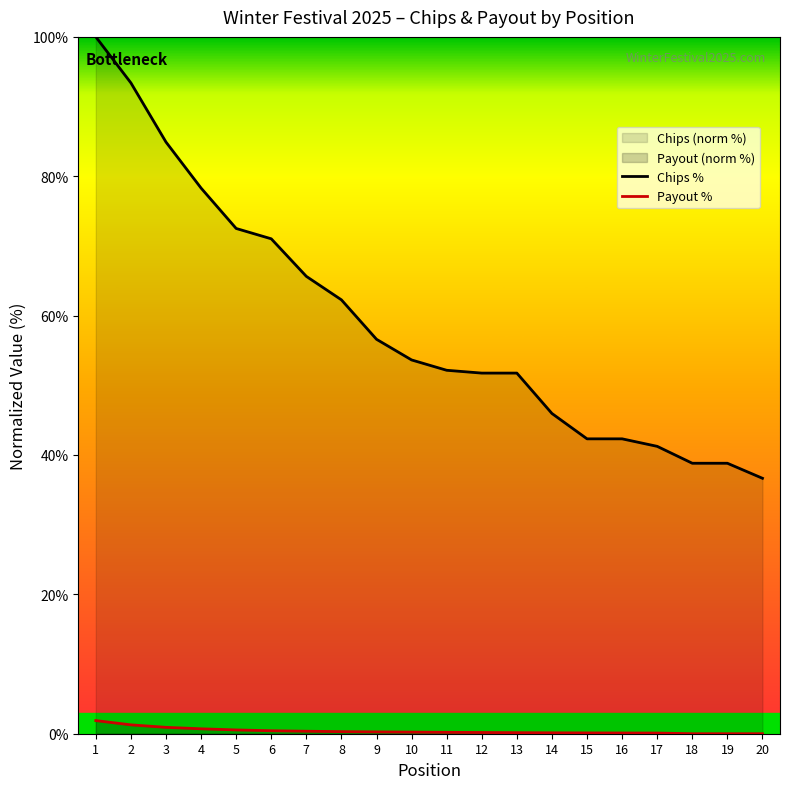

True or false: Chips % has a value of 72.9 at 15.

False